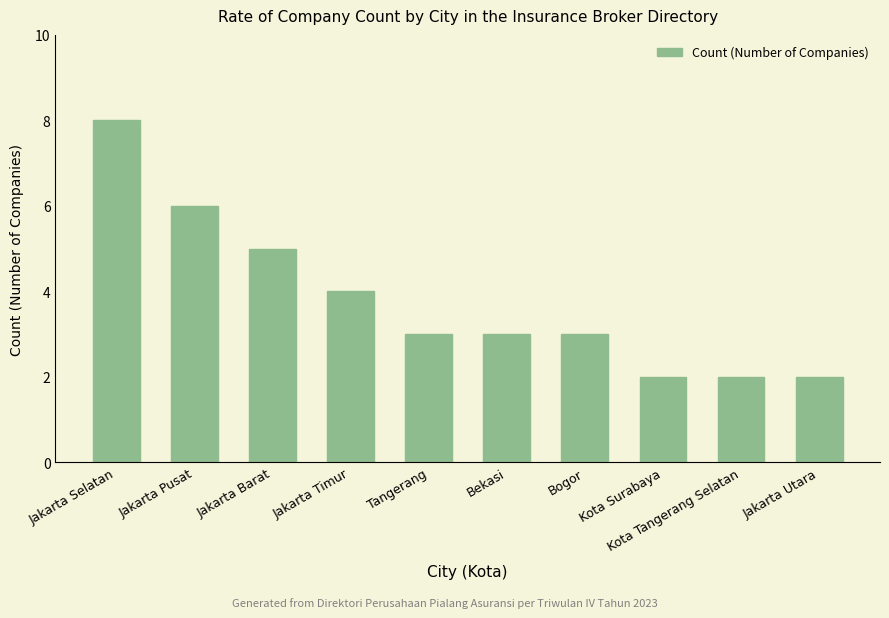

How many distinct data groups are displayed?

1